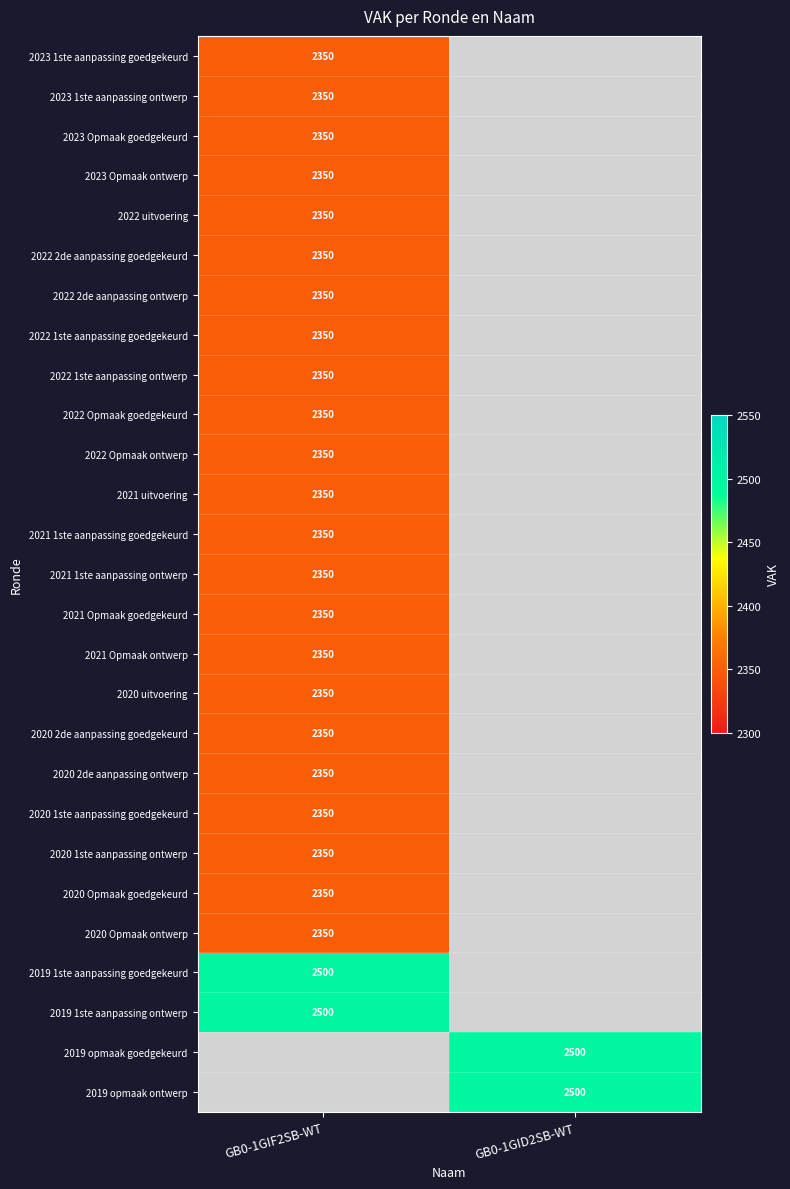

The 2022 uitvoering series shows 2350 at GB0-1GIF2SB-WT. True or false?

True